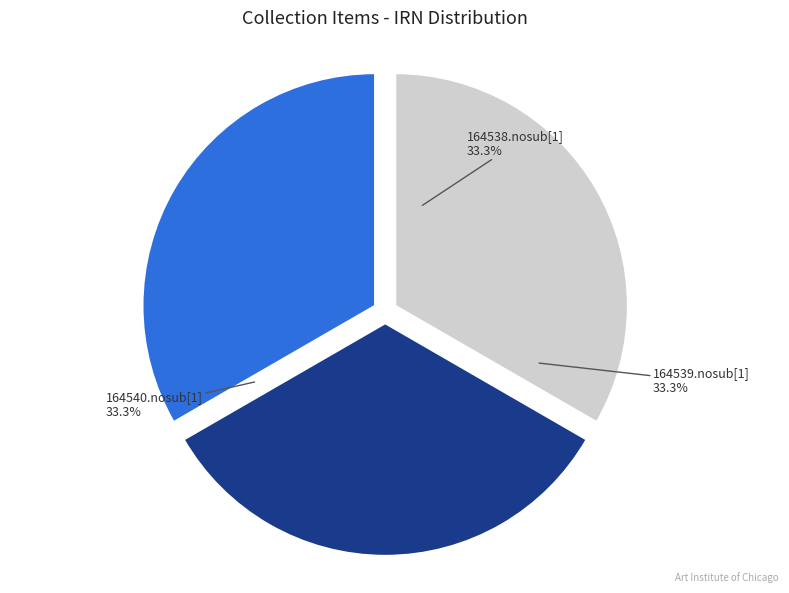

How many slices are in this pie chart?

3